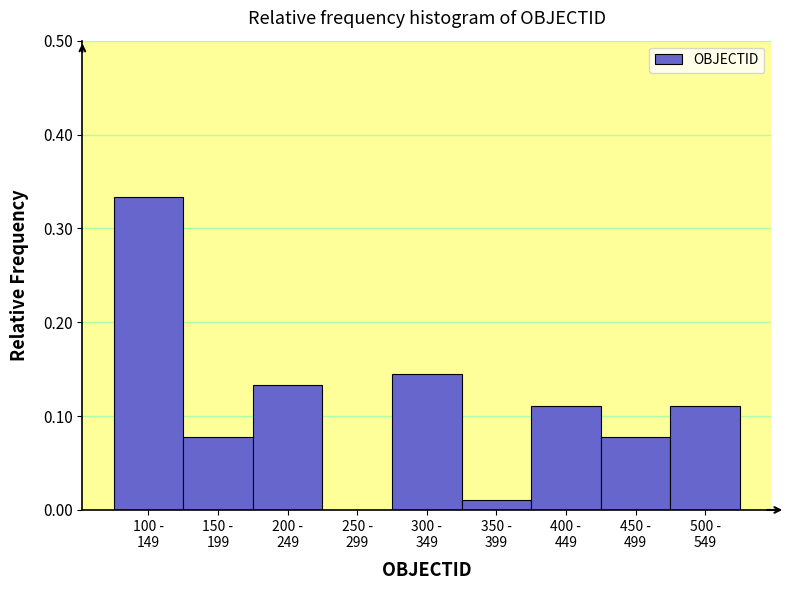

What is the sum of all values?

1.0